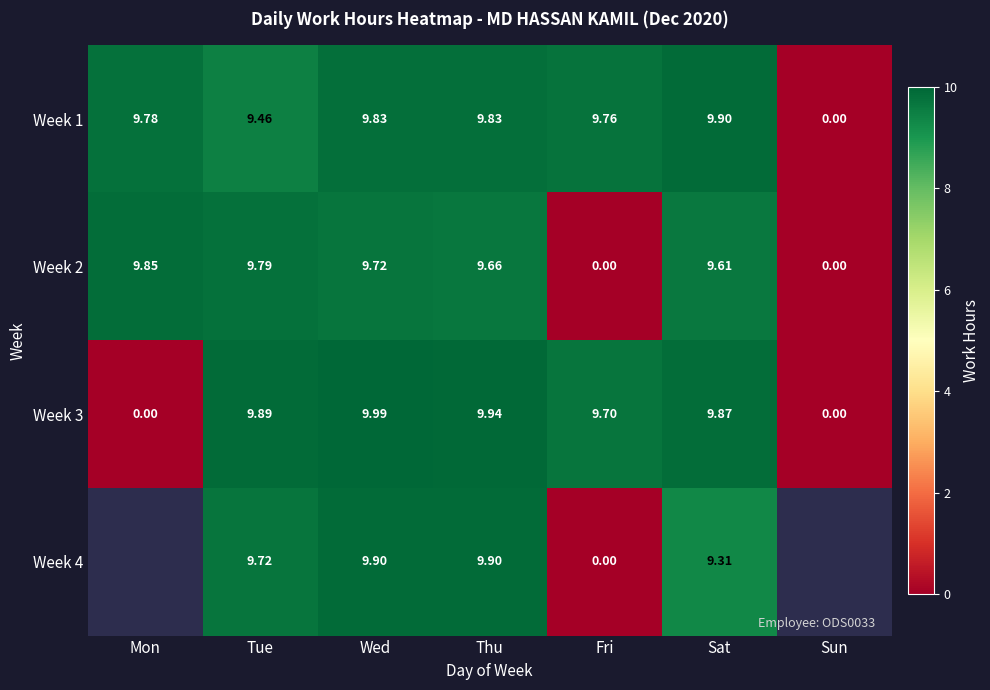

Between Mon and Sat, which is larger?

Sat